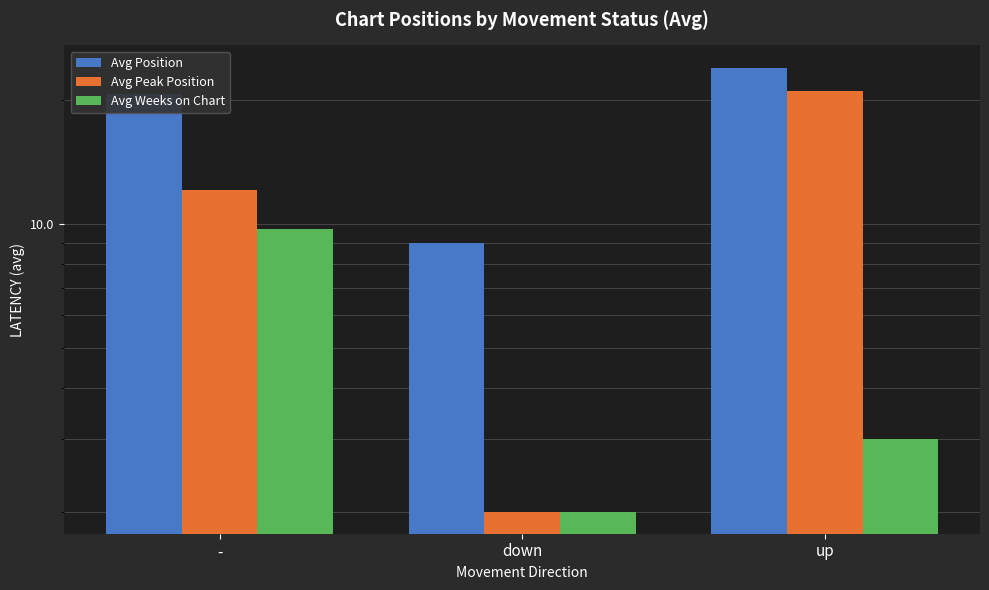

The value of Avg Position at up is 12.9. True or false?

False